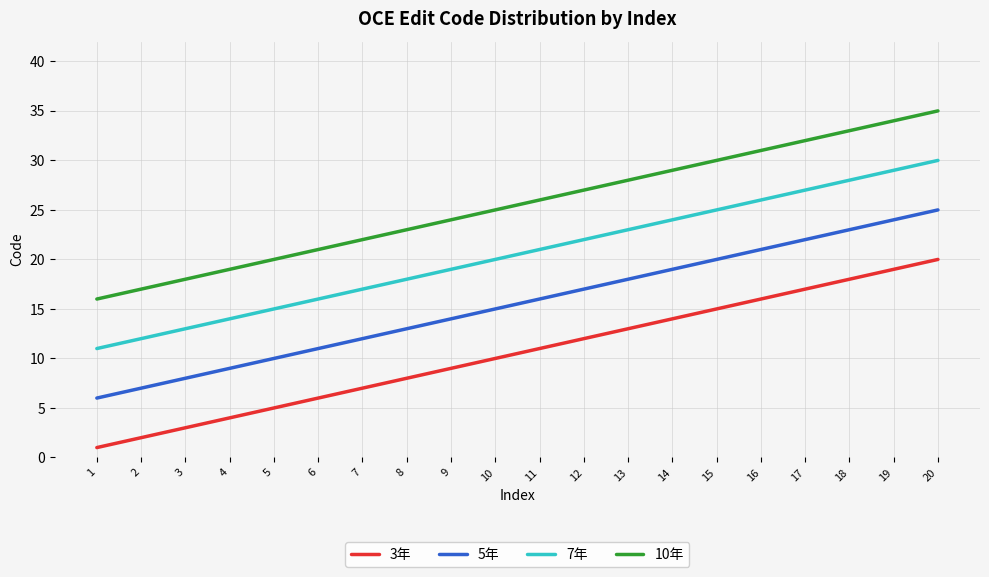

What is the maximum value shown in the chart?

35